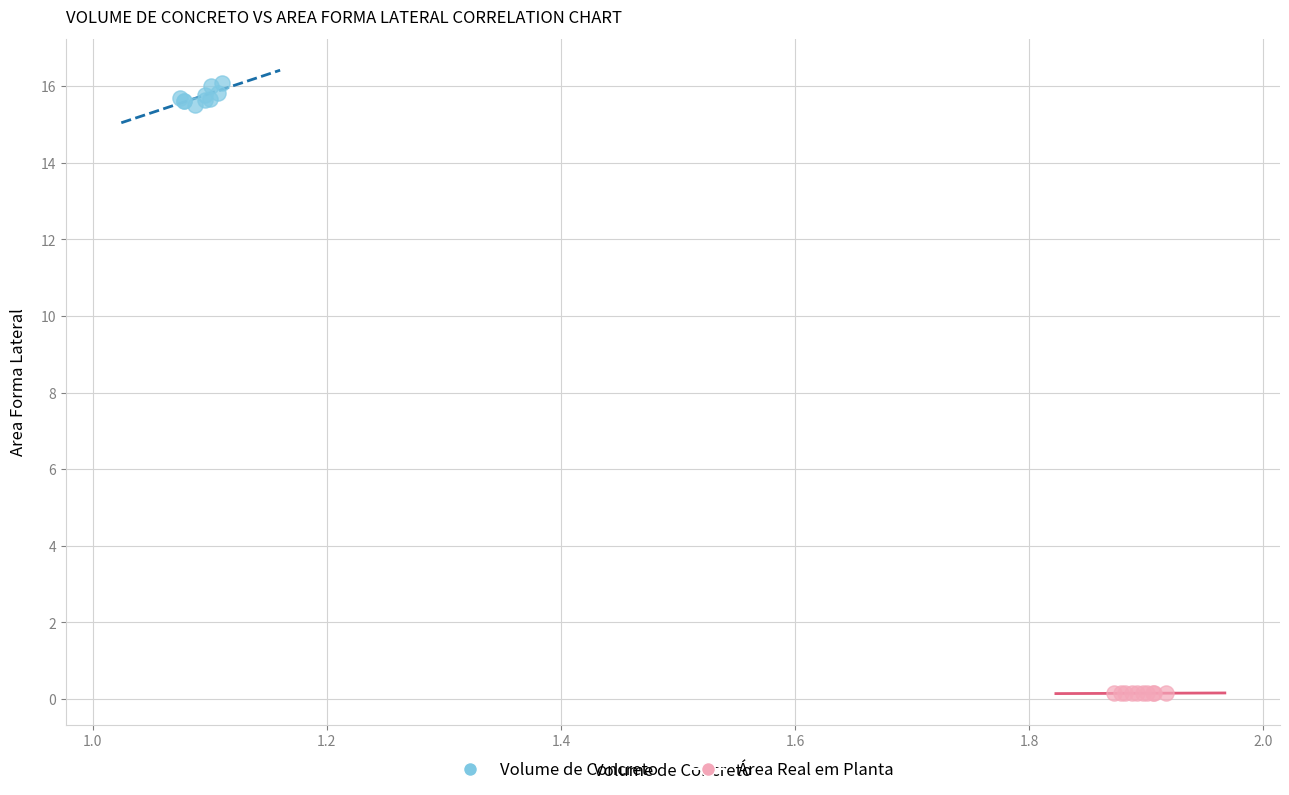

Which series has the largest Y range (max minus min)?

Volume de Concreto